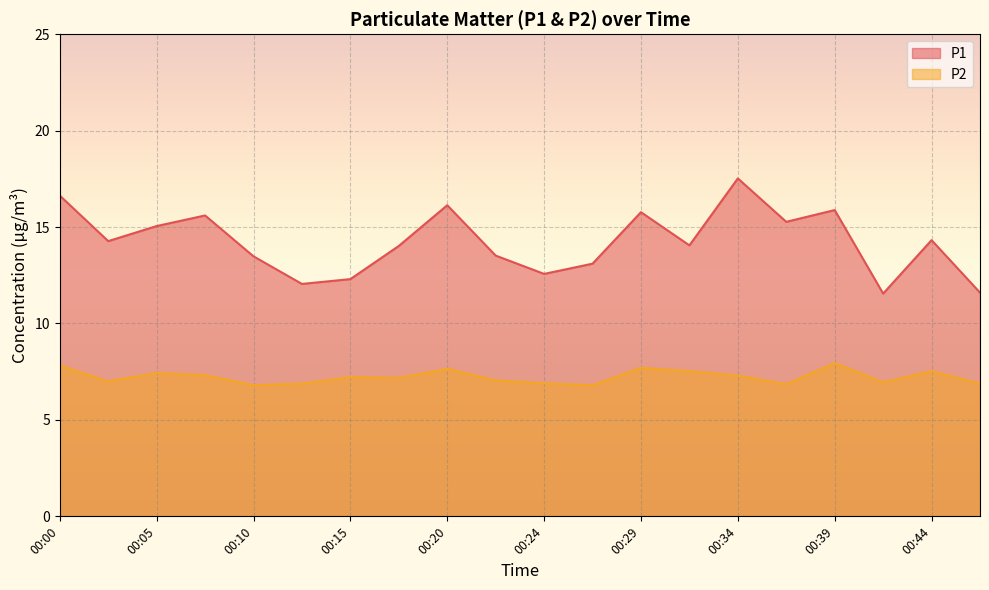

Does the chart display data point markers on the line(s)?

No